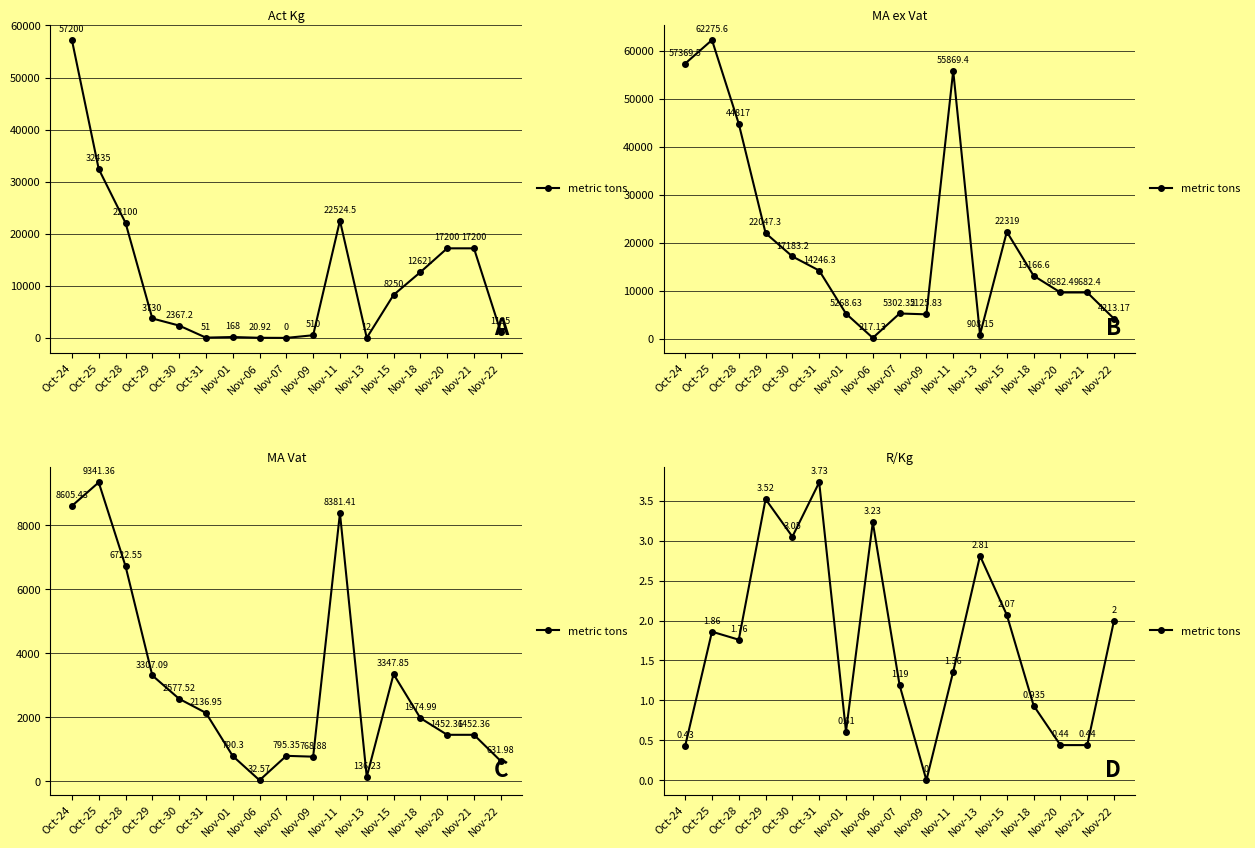

Which label corresponds to the largest value in the chart?

Oct-31